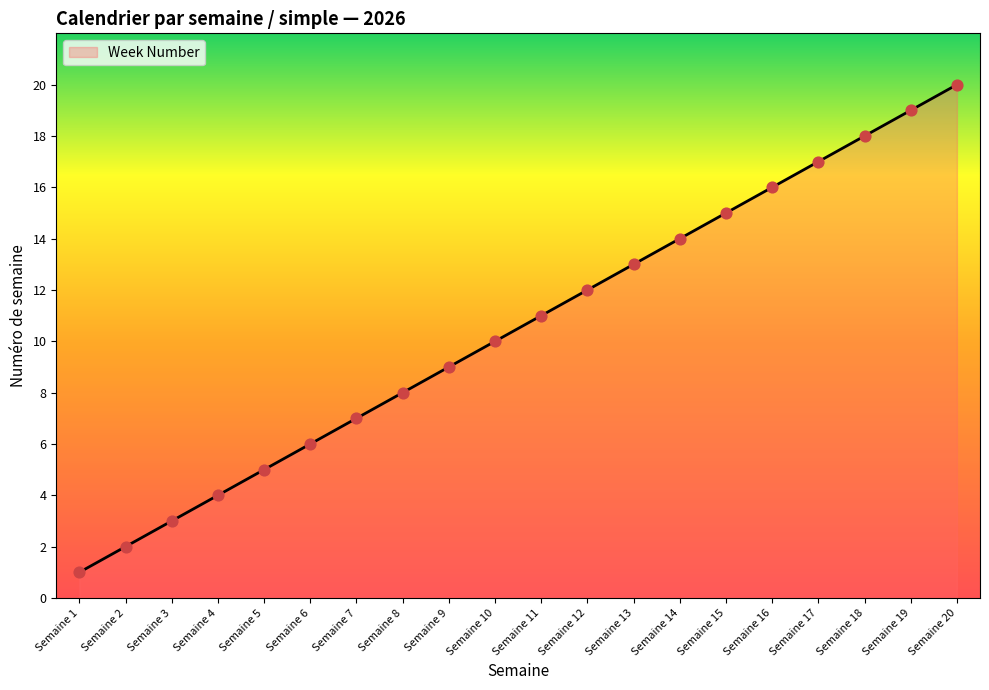

What is the change in value from Semaine 12 to Semaine 17?

+5